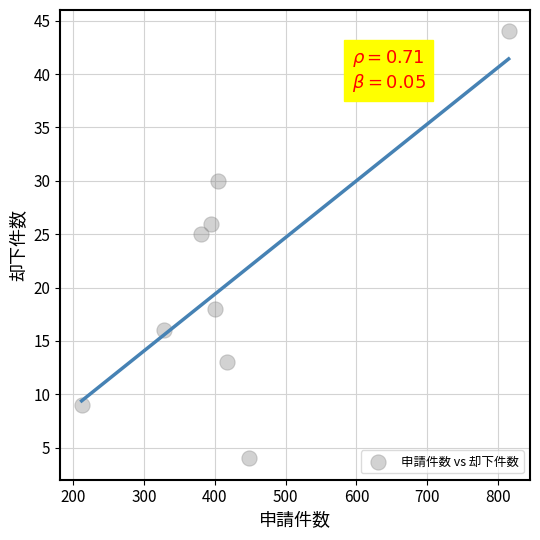

What Y value in the scatter plot is closest to 24?

25